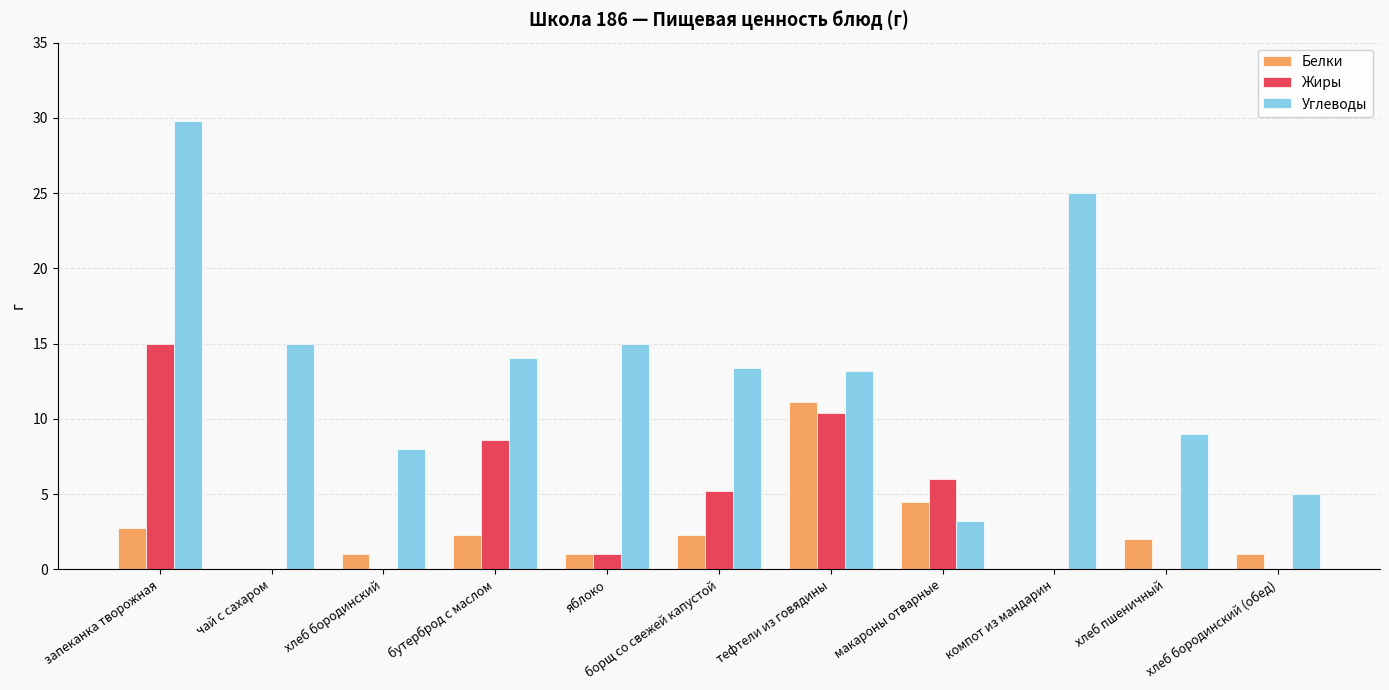

How many groups of bars are there?

11